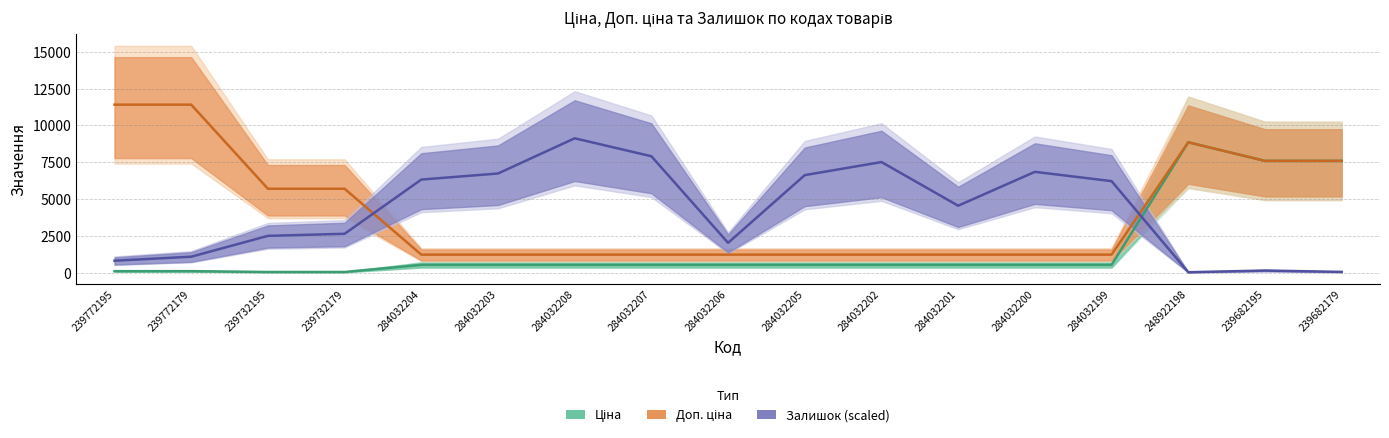

Reading left to right, what are all the values shown in this chart?

Ціна: 114.1	114.1	57.0	57.0	539.0	539.0	539.0	539.0	539.0	539.0	539.0	539.0	539.0	539.0	8856.7	7596.5	7596.5
Доп. ціна: 11410.0	11410.0	5705.0	5705.0	1235.4	1235.4	1235.4	1235.4	1235.4	1235.4	1235.4	1235.4	1235.4	1235.4	8856.7	7596.5	7596.5
Залишок: 822.6	1094.3	2509.4	2649.0	6328.1	6739.4	9128.0	7909.2	2033.9	6630.0	7516.7	4554.6	6852.6	6222.4	41.5	154.7	64.1